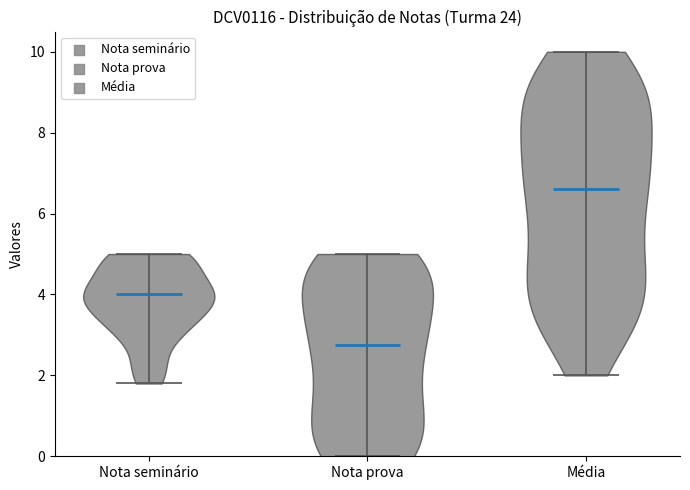

What is the lowest point the violin for Média reaches on the y-axis? The values are not printed on the chart, so give them approximately, as read against the axis.

2.0